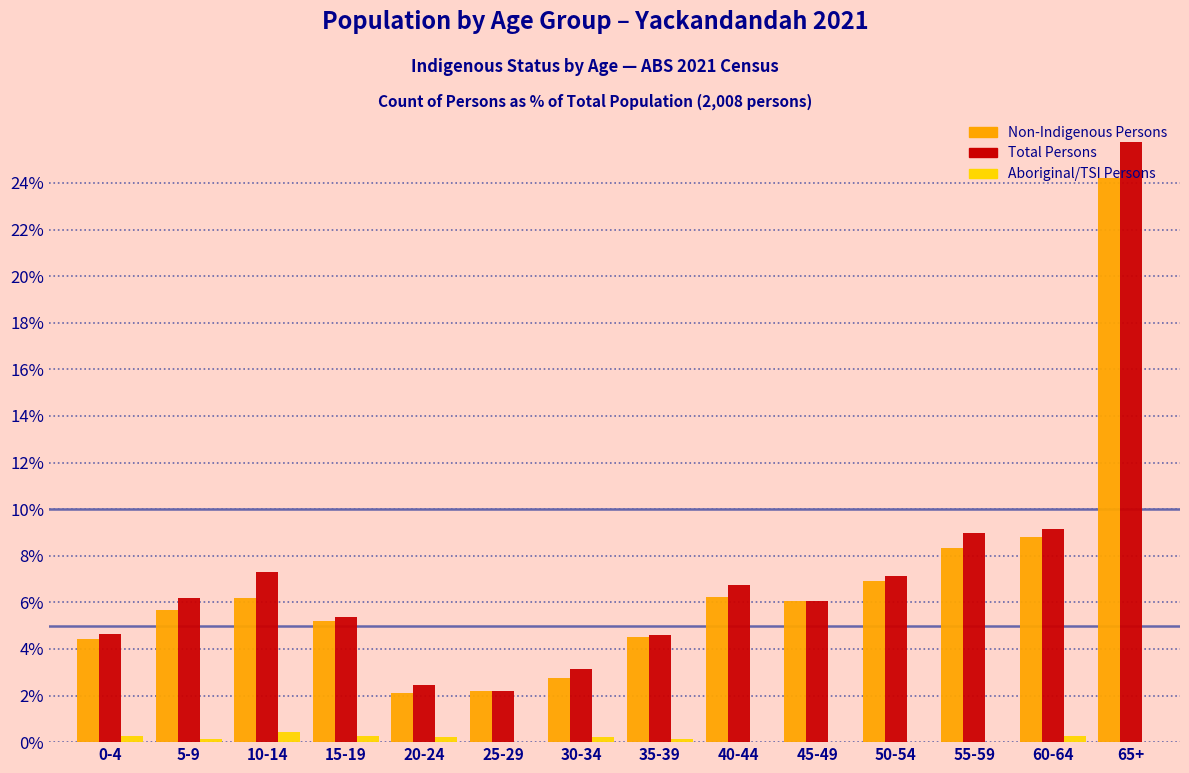

The Total Persons series shows 8.0 at 0-4. True or false?

False